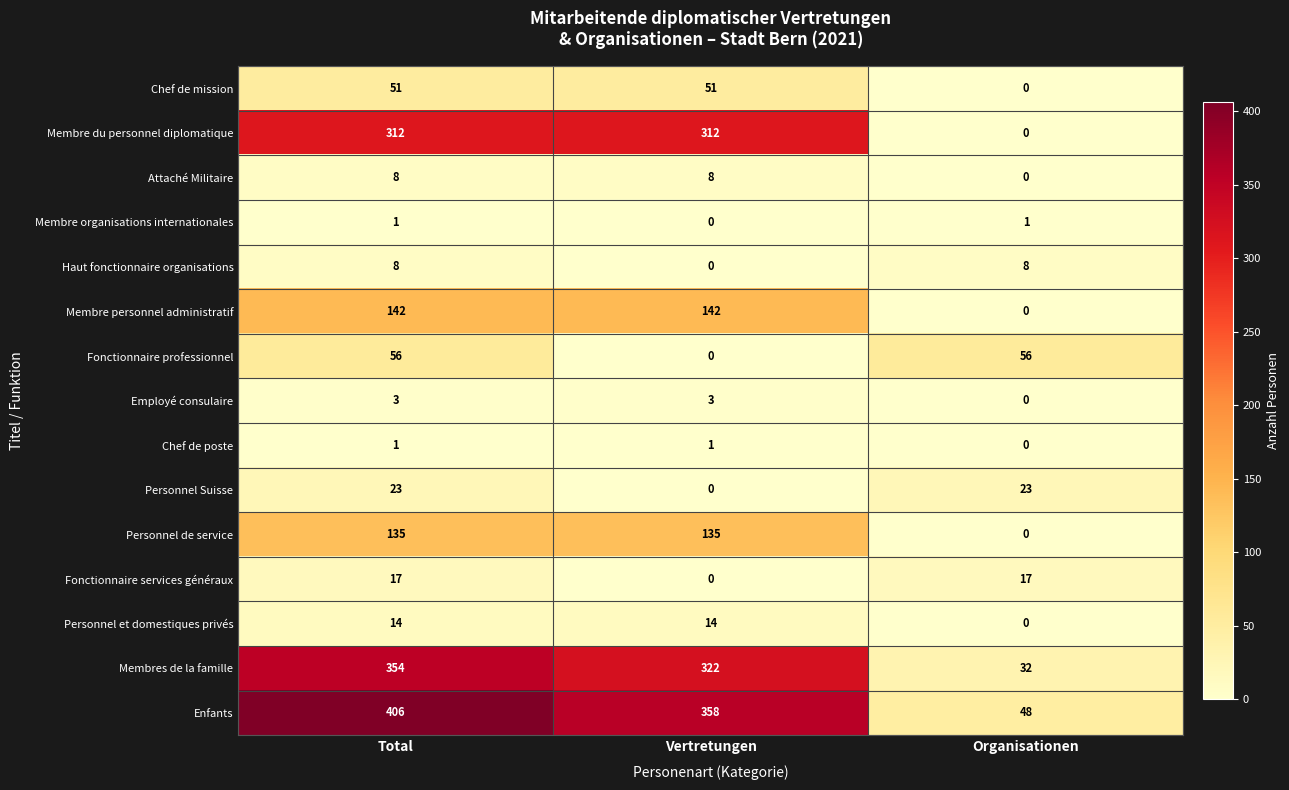

The Chef de mission series shows 30 at Total. True or false?

False